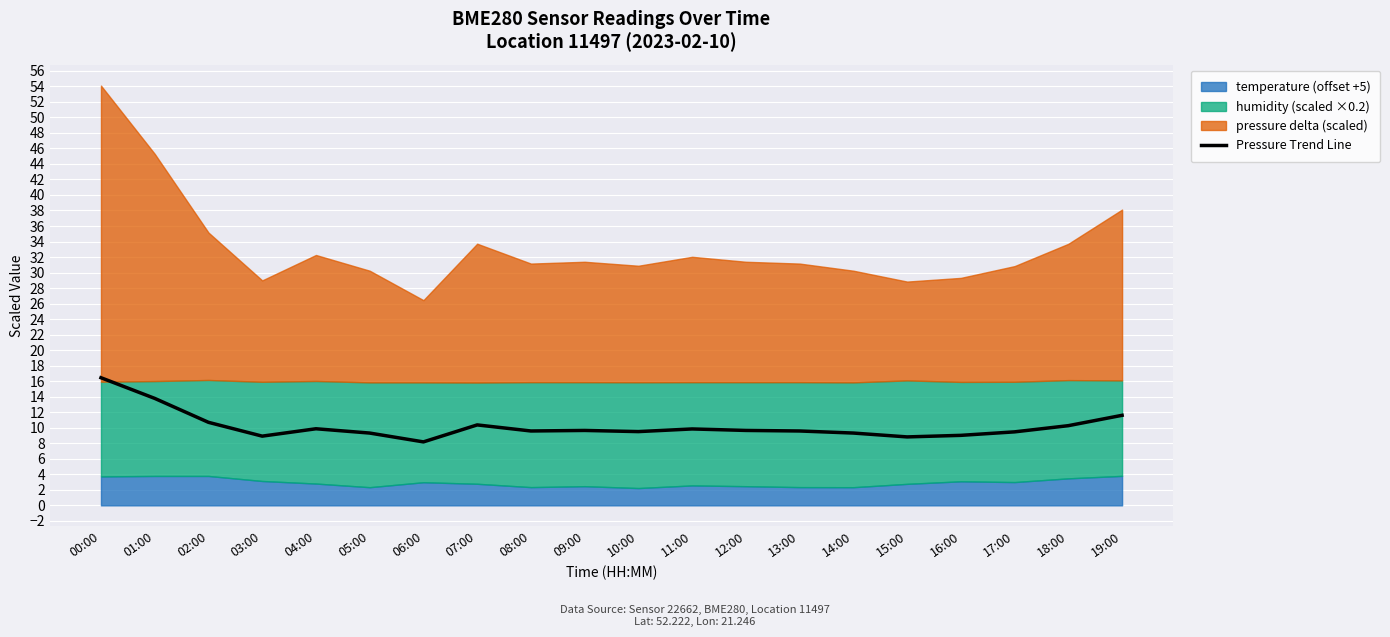

Which has a higher value, 11:00 or 07:00?

07:00